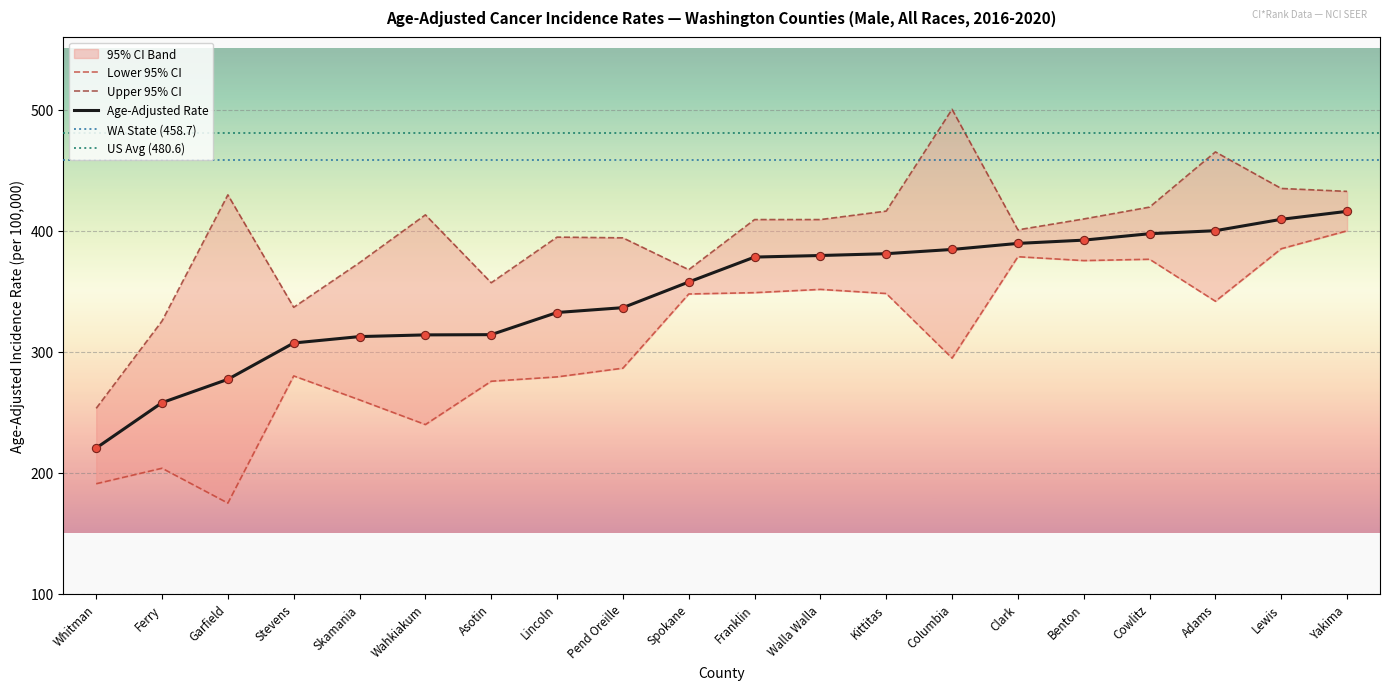

Which series contains the highest Y value?

Upper 95% CI